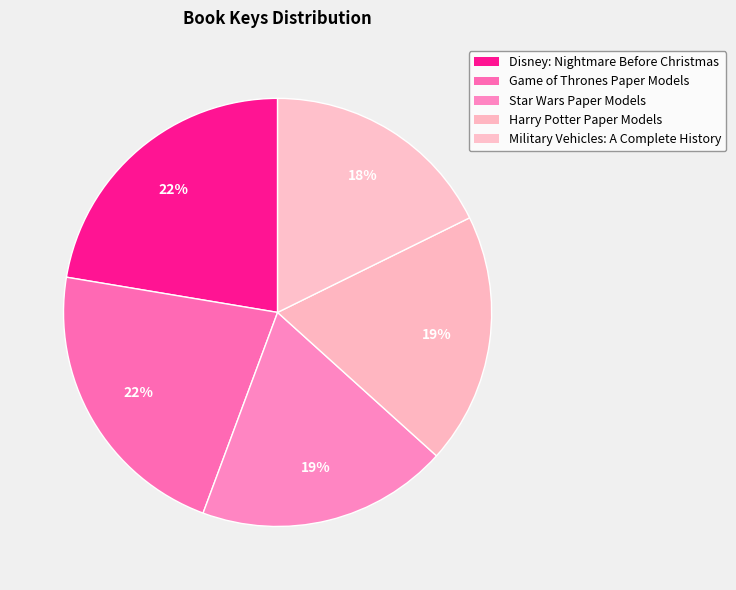

Is there any slice that represents more than half of the pie?

No